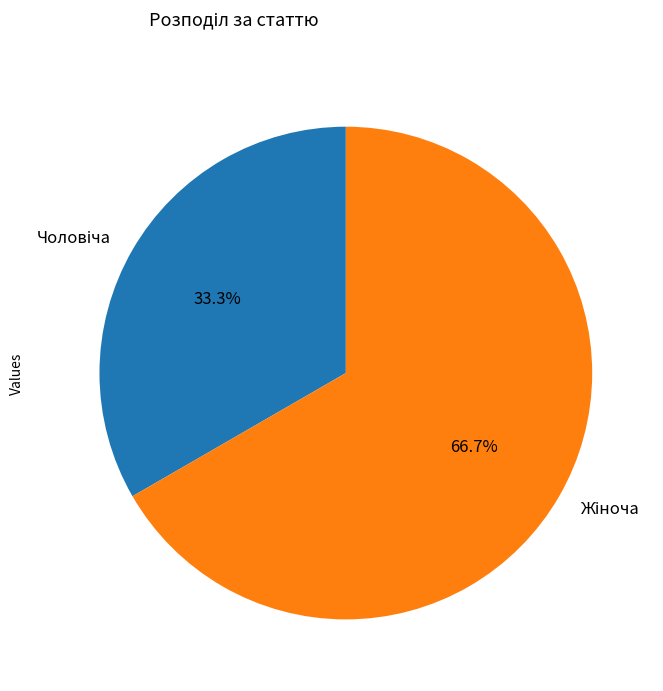

Does any single category account for the majority?

Yes